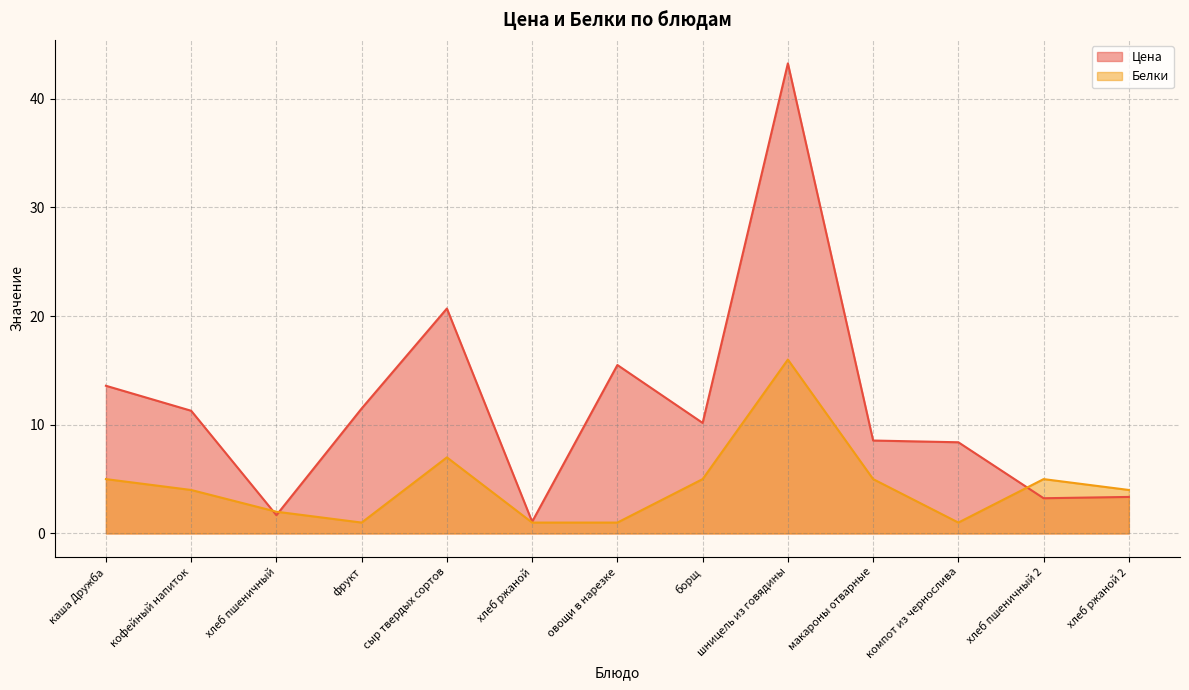

What is the approximate value of Цена at хлеб ржаной 2?

3.4